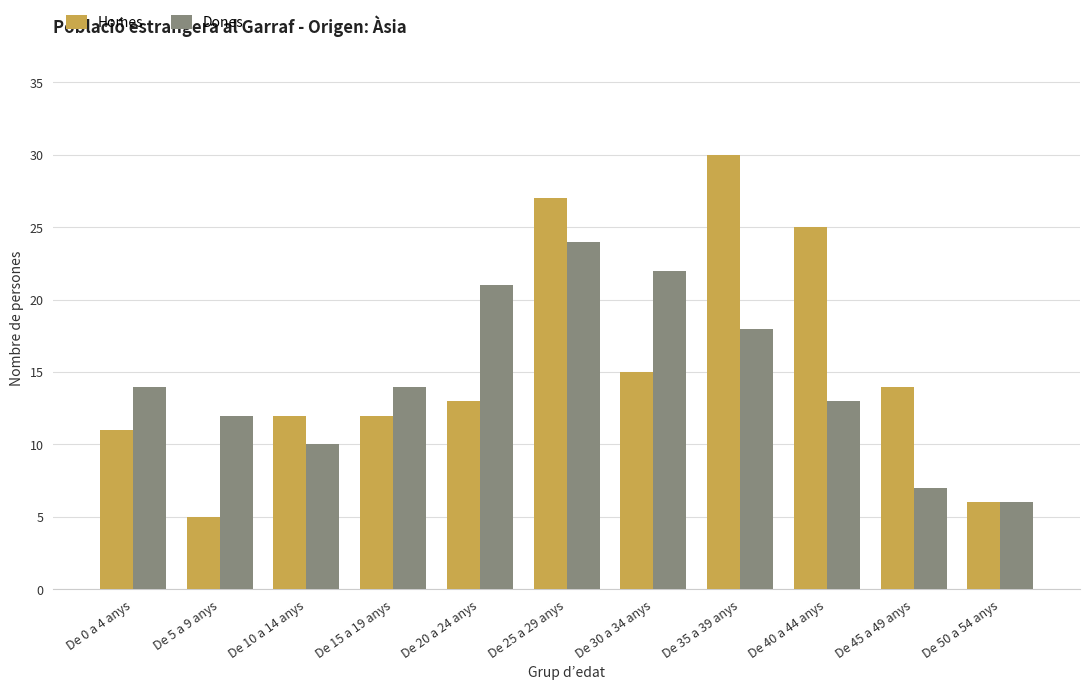

What value does the Dones series have at De 35 a 39 anys, to the nearest 10?

20